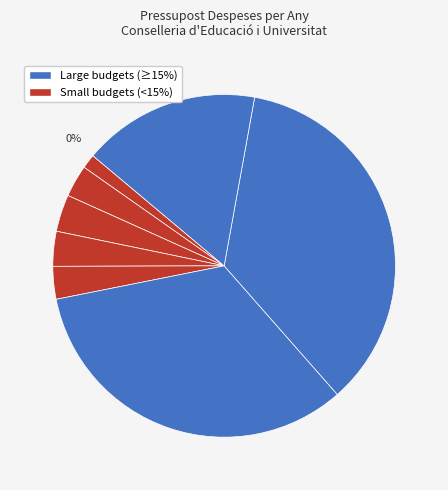

How many segments does this pie chart have?

9